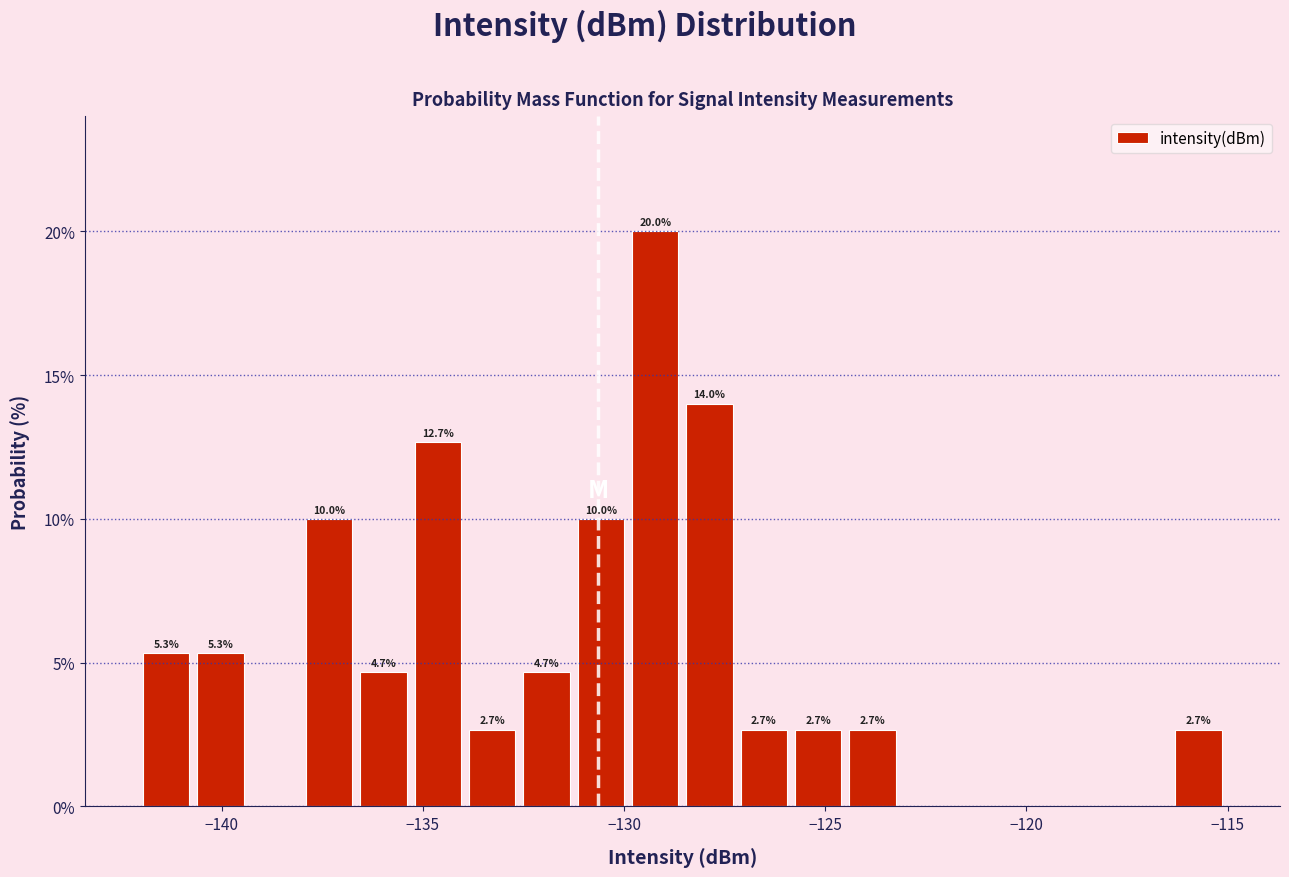

Around what value on the x-axis is the tallest bar? Give the approximate position of its centre, as read against the axis.

-129.0